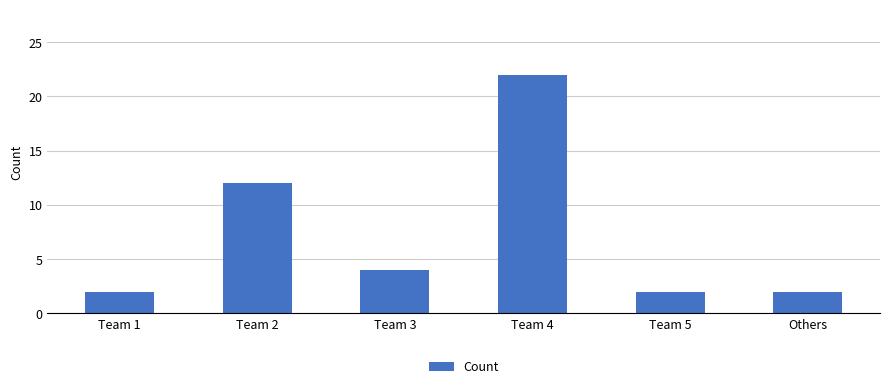

Between Team 2 and Team 4, which is larger?

Team 4